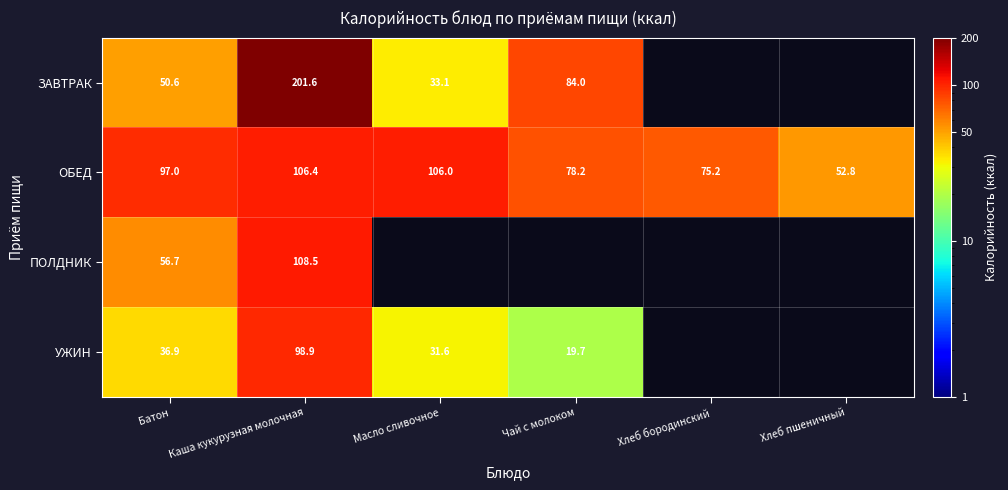

What is the highest value of the ОБЕД series?

106.4